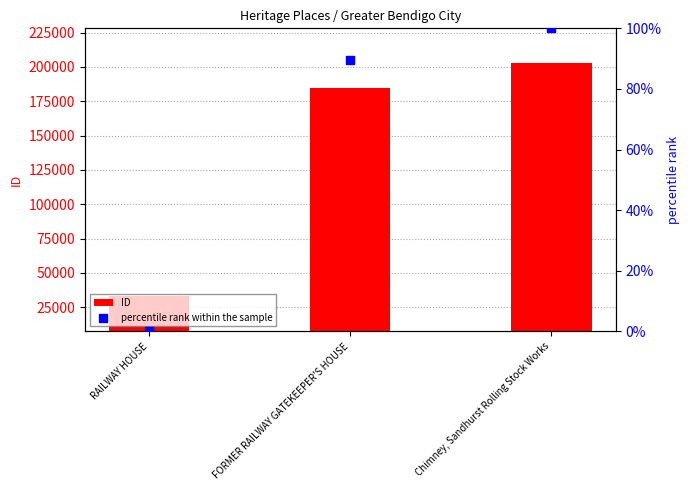

At how many categories does at least one series exceed 73222?

2